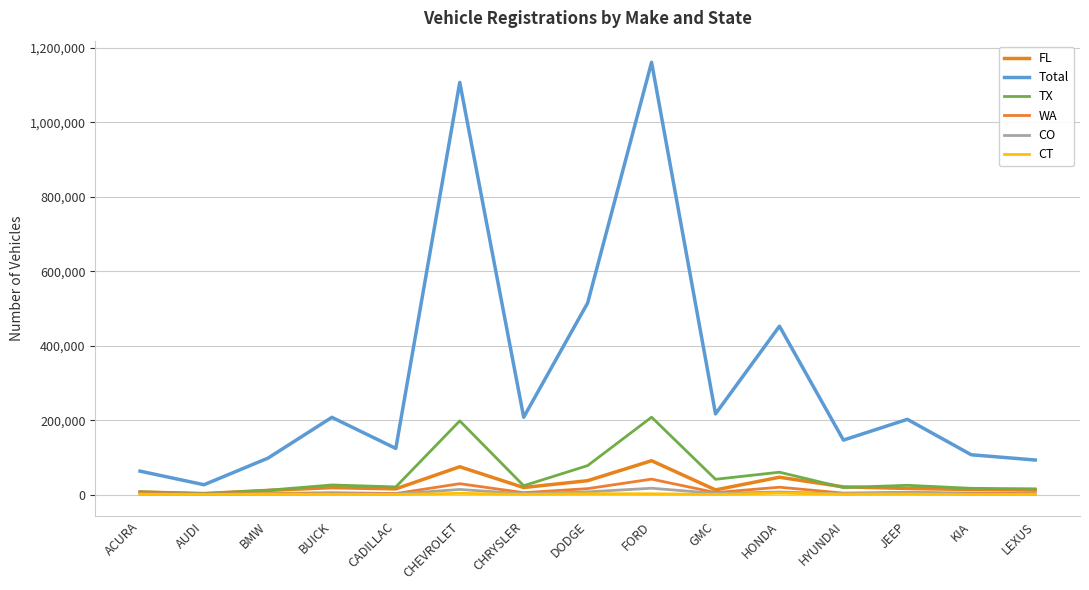

At which category is the sum across all series the highest?

FORD